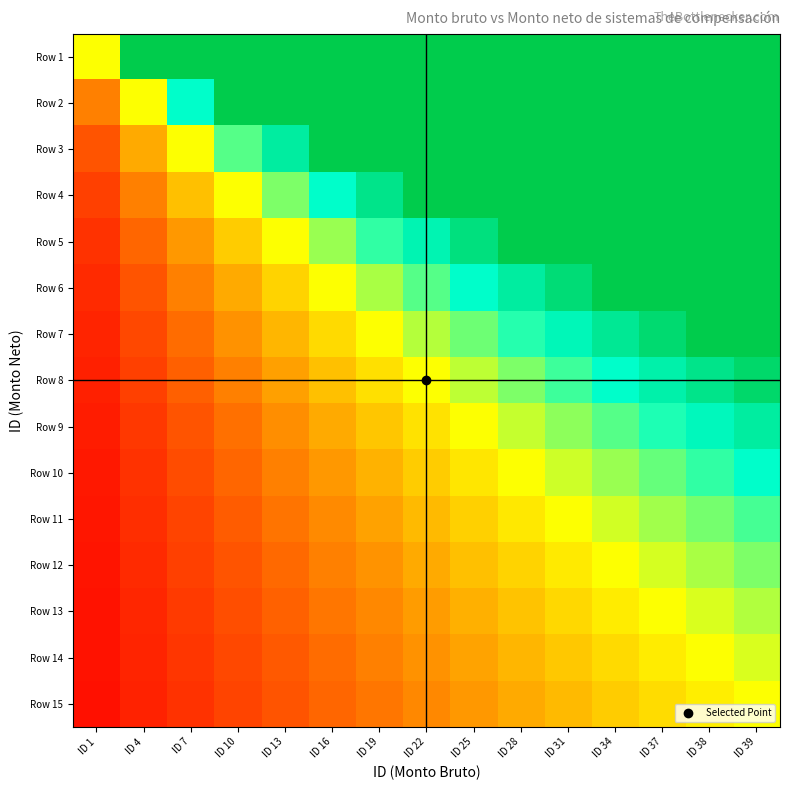

Reading left to right, what are all the values shown in this chart?

Row 1: ID 1=0.5	ID 4=1.0	ID 7=1.0	ID 10=1.0	ID 13=1.0	ID 16=1.0	ID 19=1.0	ID 22=1.0	ID 25=1.0	ID 28=1.0	ID 31=1.0	ID 34=1.0	ID 37=1.0	ID 38=1.0	ID 39=1.0
Row 2: ID 1=0.2	ID 4=0.5	ID 7=0.8	ID 10=1.0	ID 13=1.0	ID 16=1.0	ID 19=1.0	ID 22=1.0	ID 25=1.0	ID 28=1.0	ID 31=1.0	ID 34=1.0	ID 37=1.0	ID 38=1.0	ID 39=1.0
Row 3: ID 1=0.2	ID 4=0.3	ID 7=0.5	ID 10=0.7	ID 13=0.8	ID 16=1.0	ID 19=1.0	ID 22=1.0	ID 25=1.0	ID 28=1.0	ID 31=1.0	ID 34=1.0	ID 37=1.0	ID 38=1.0	ID 39=1.0
Row 4: ID 1=0.1	ID 4=0.2	ID 7=0.4	ID 10=0.5	ID 13=0.6	ID 16=0.8	ID 19=0.9	ID 22=1.0	ID 25=1.0	ID 28=1.0	ID 31=1.0	ID 34=1.0	ID 37=1.0	ID 38=1.0	ID 39=1.0
Row 5: ID 1=0.1	ID 4=0.2	ID 7=0.3	ID 10=0.4	ID 13=0.5	ID 16=0.6	ID 19=0.7	ID 22=0.8	ID 25=0.9	ID 28=1.0	ID 31=1.0	ID 34=1.0	ID 37=1.0	ID 38=1.0	ID 39=1.0
Row 6: ID 1=0.1	ID 4=0.2	ID 7=0.2	ID 10=0.3	ID 13=0.4	ID 16=0.5	ID 19=0.6	ID 22=0.7	ID 25=0.8	ID 28=0.8	ID 31=0.9	ID 34=1.0	ID 37=1.0	ID 38=1.0	ID 39=1.0
Row 7: ID 1=0.1	ID 4=0.1	ID 7=0.2	ID 10=0.3	ID 13=0.4	ID 16=0.4	ID 19=0.5	ID 22=0.6	ID 25=0.6	ID 28=0.7	ID 31=0.8	ID 34=0.9	ID 37=0.9	ID 38=1.0	ID 39=1.0
Row 8: ID 1=0.1	ID 4=0.1	ID 7=0.2	ID 10=0.2	ID 13=0.3	ID 16=0.4	ID 19=0.4	ID 22=0.5	ID 25=0.6	ID 28=0.6	ID 31=0.7	ID 34=0.8	ID 37=0.8	ID 38=0.9	ID 39=0.9
Row 9: ID 1=0.1	ID 4=0.1	ID 7=0.2	ID 10=0.2	ID 13=0.3	ID 16=0.3	ID 19=0.4	ID 22=0.4	ID 25=0.5	ID 28=0.6	ID 31=0.6	ID 34=0.7	ID 37=0.7	ID 38=0.8	ID 39=0.8
Row 10: ID 1=0.1	ID 4=0.1	ID 7=0.1	ID 10=0.2	ID 13=0.2	ID 16=0.3	ID 19=0.3	ID 22=0.4	ID 25=0.5	ID 28=0.5	ID 31=0.6	ID 34=0.6	ID 37=0.7	ID 38=0.7	ID 39=0.8
Row 11: ID 1=0.0	ID 4=0.1	ID 7=0.1	ID 10=0.2	ID 13=0.2	ID 16=0.3	ID 19=0.3	ID 22=0.4	ID 25=0.4	ID 28=0.5	ID 31=0.5	ID 34=0.5	ID 37=0.6	ID 38=0.6	ID 39=0.7
Row 12: ID 1=0.0	ID 4=0.1	ID 7=0.1	ID 10=0.2	ID 13=0.2	ID 16=0.2	ID 19=0.3	ID 22=0.3	ID 25=0.4	ID 28=0.4	ID 31=0.5	ID 34=0.5	ID 37=0.5	ID 38=0.6	ID 39=0.6
Row 13: ID 1=0.0	ID 4=0.1	ID 7=0.1	ID 10=0.2	ID 13=0.2	ID 16=0.2	ID 19=0.3	ID 22=0.3	ID 25=0.3	ID 28=0.4	ID 31=0.4	ID 34=0.5	ID 37=0.5	ID 38=0.5	ID 39=0.6
Row 14: ID 1=0.0	ID 4=0.1	ID 7=0.1	ID 10=0.1	ID 13=0.2	ID 16=0.2	ID 19=0.2	ID 22=0.3	ID 25=0.3	ID 28=0.4	ID 31=0.4	ID 34=0.4	ID 37=0.5	ID 38=0.5	ID 39=0.5
Row 15: ID 1=0.0	ID 4=0.1	ID 7=0.1	ID 10=0.1	ID 13=0.2	ID 16=0.2	ID 19=0.2	ID 22=0.3	ID 25=0.3	ID 28=0.3	ID 31=0.4	ID 34=0.4	ID 37=0.4	ID 38=0.5	ID 39=0.5